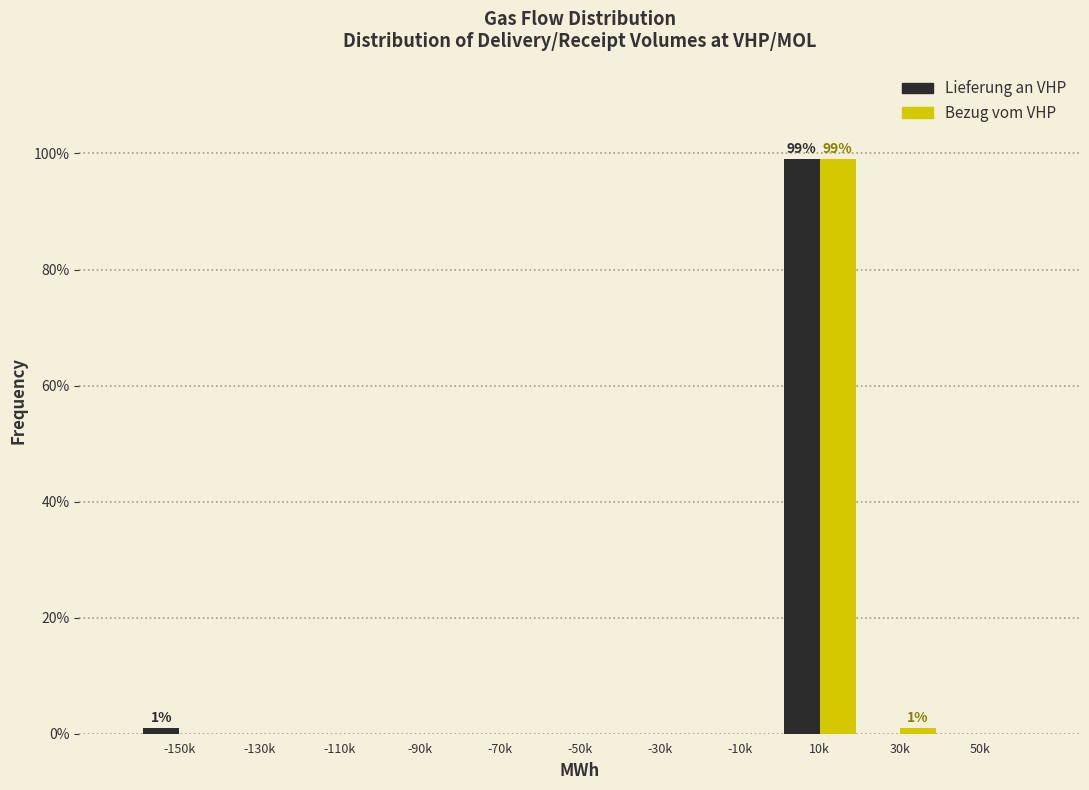

Reading left to right, what are all the values shown in this chart?

Lieferung an VHP: -150k=1	-130k=0	-110k=0	-90k=0	-70k=0	-50k=0	-30k=0	-10k=0	10k=99	30k=0	50k=0
Bezug vom VHP: -150k=0	-130k=0	-110k=0	-90k=0	-70k=0	-50k=0	-30k=0	-10k=0	10k=99	30k=1	50k=0